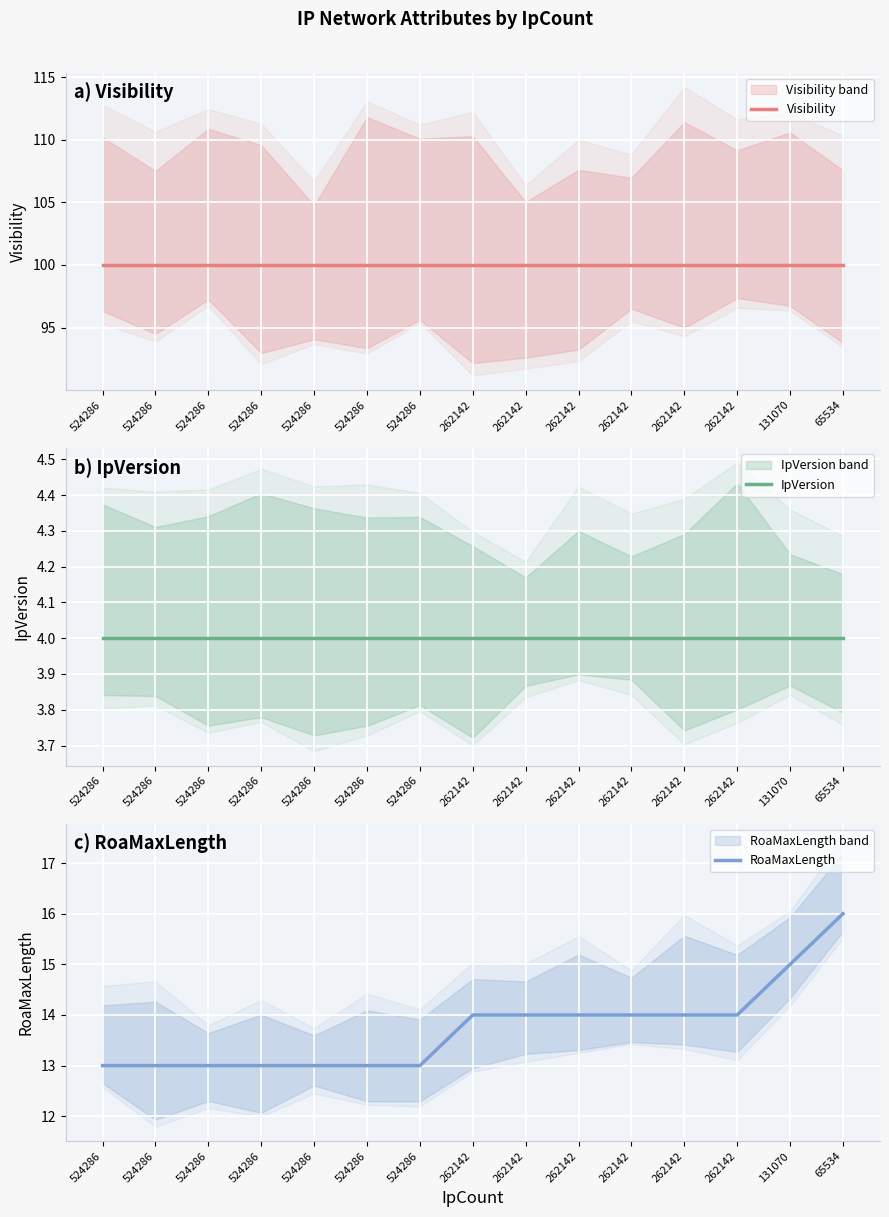

True or false: IpVersion and Visibility intersect in this chart.

False